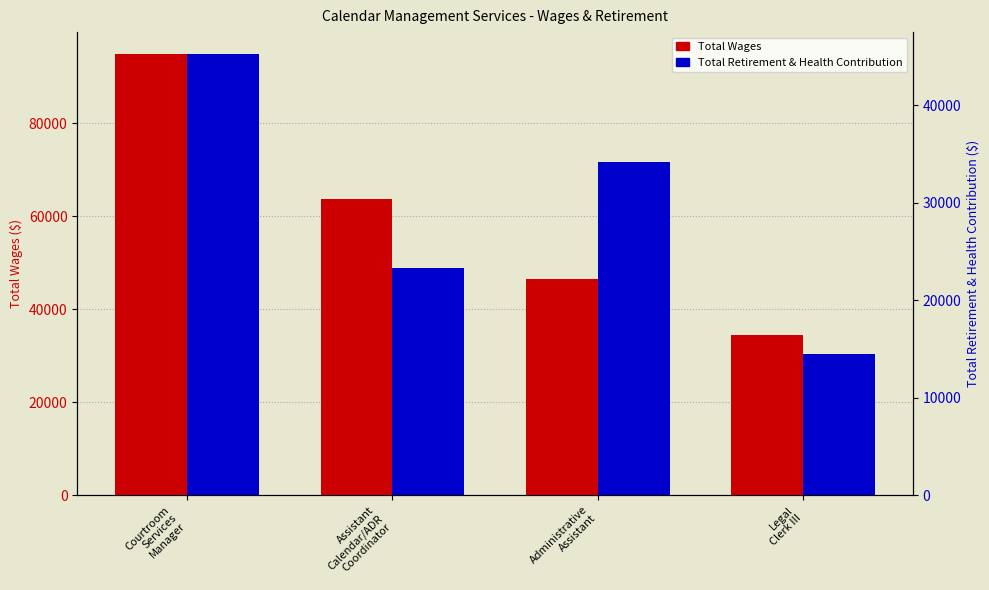

What is the value of the Total Wages bar at the 1st from the left?

94910